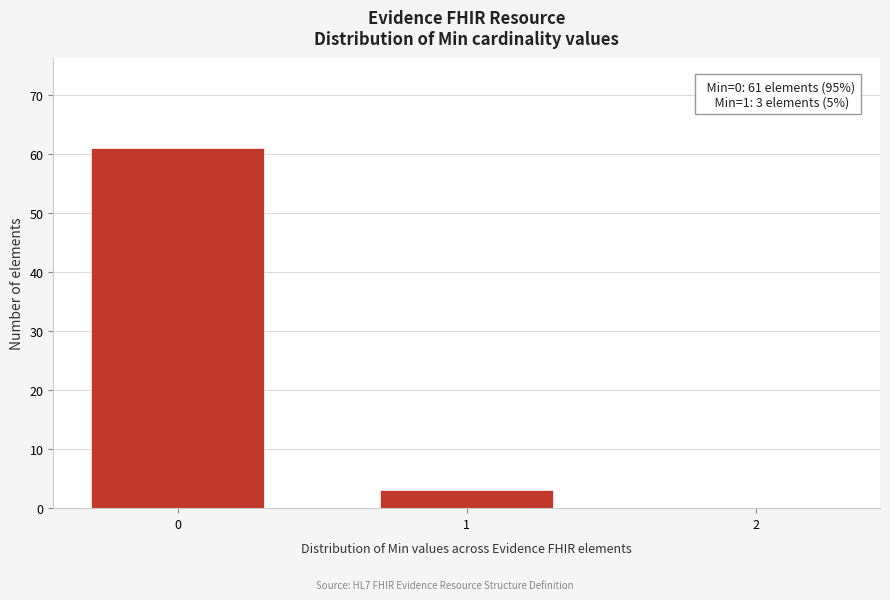

Reading left to right, list all the values displayed in this chart.

0=61	1=3	2=0